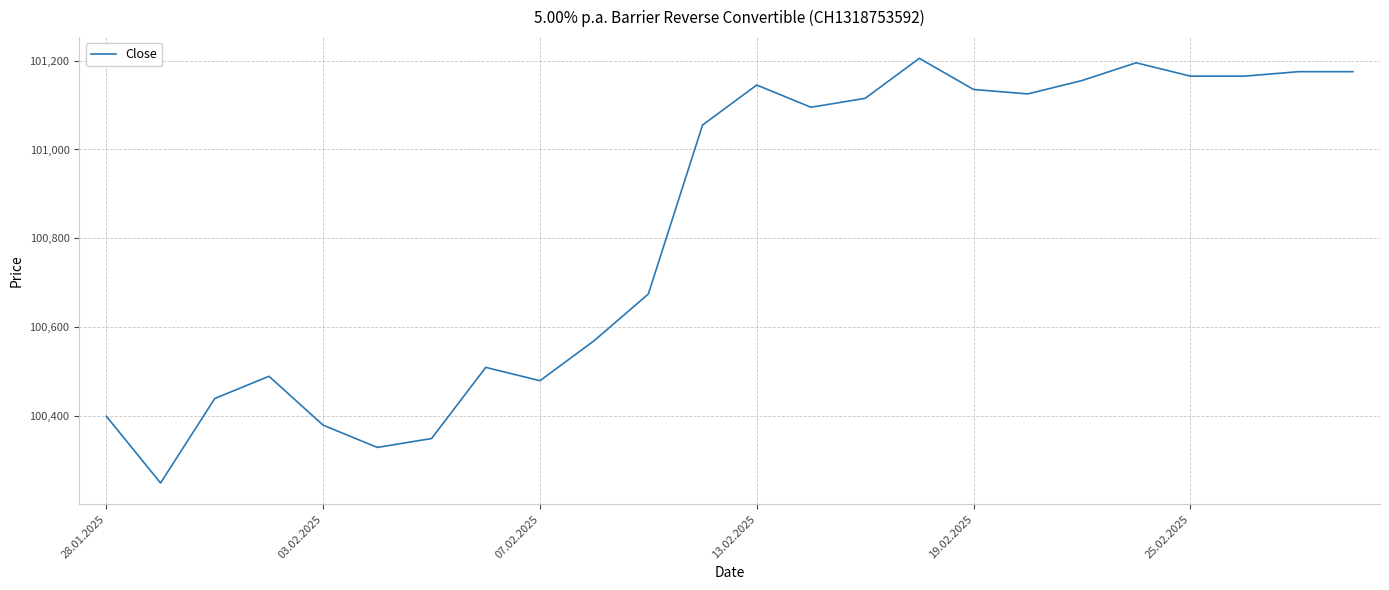

What is the greatest value displayed?

101205